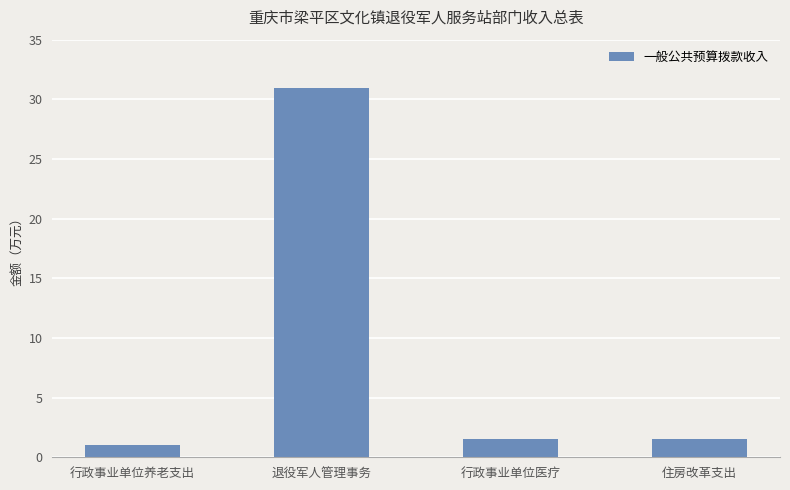

Count the number of categories in the chart.

4